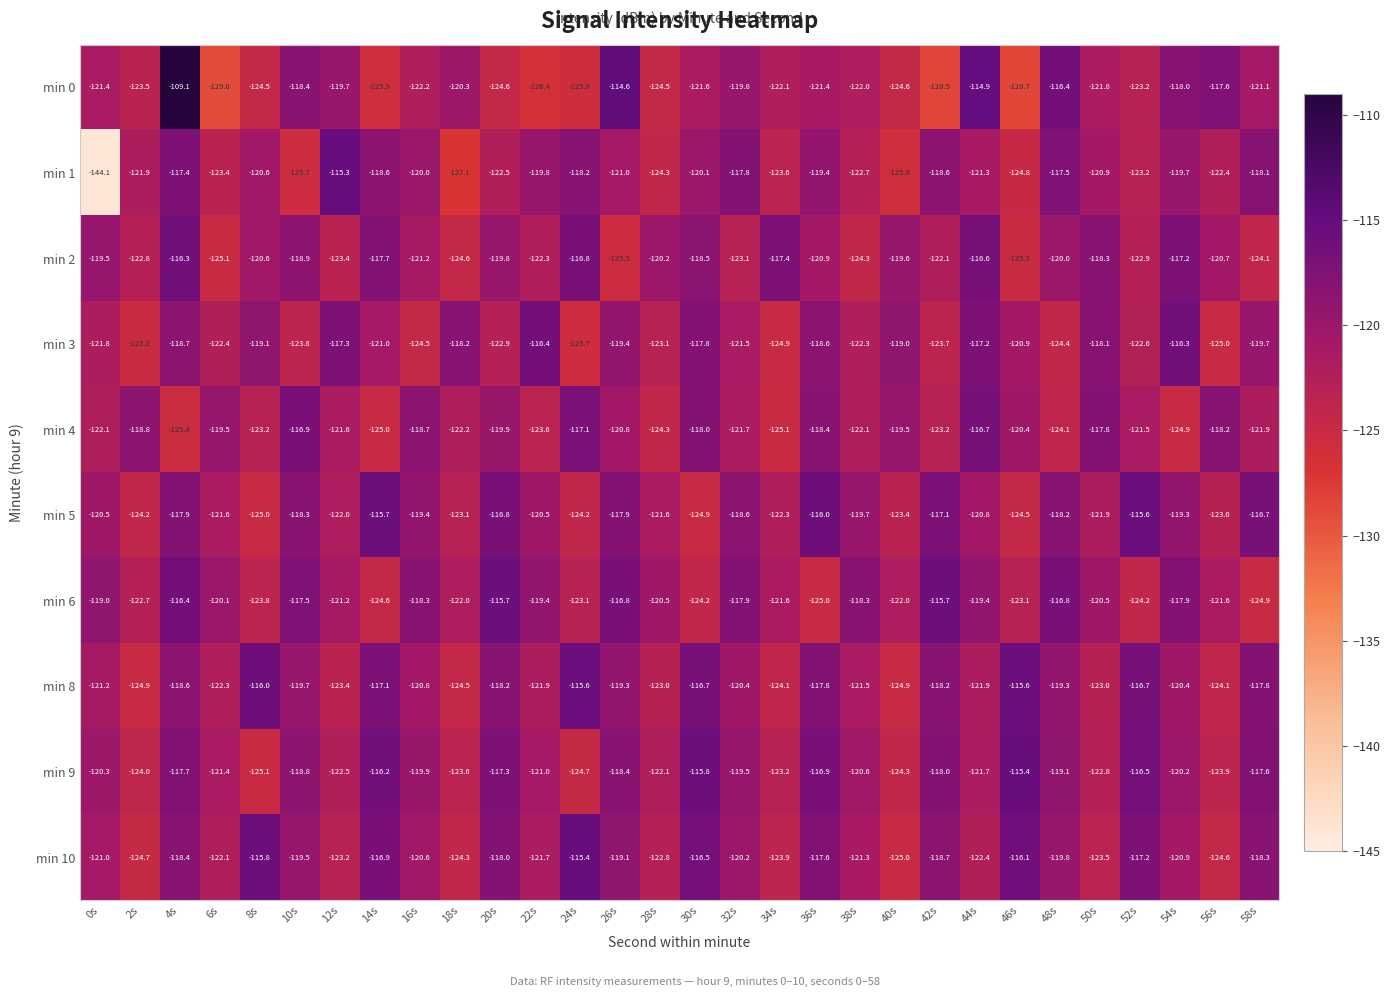

What is the difference between the highest and lowest values at 56s?

7.4